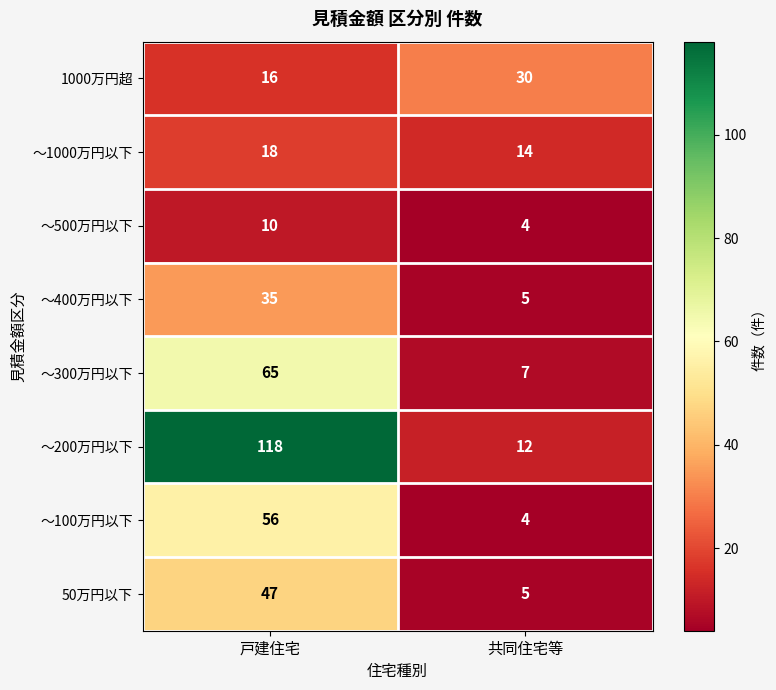

Which series has the largest total across all categories?

～200万円以下